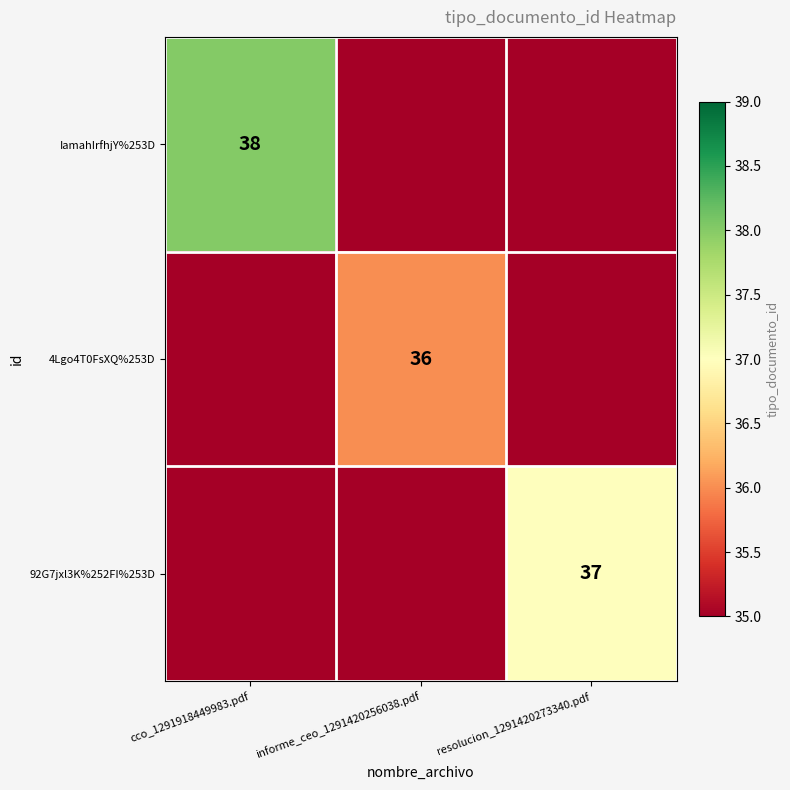

Is it true that 92G7jxl3K%252FI%253D equals 57 at resolucion_1291420273340.pdf?

False